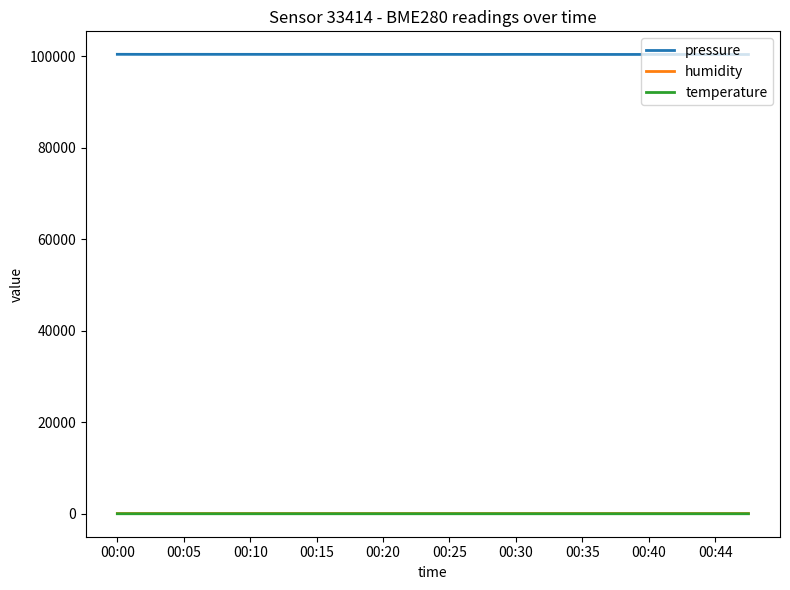

How many values in the humidity series are below 77?

9